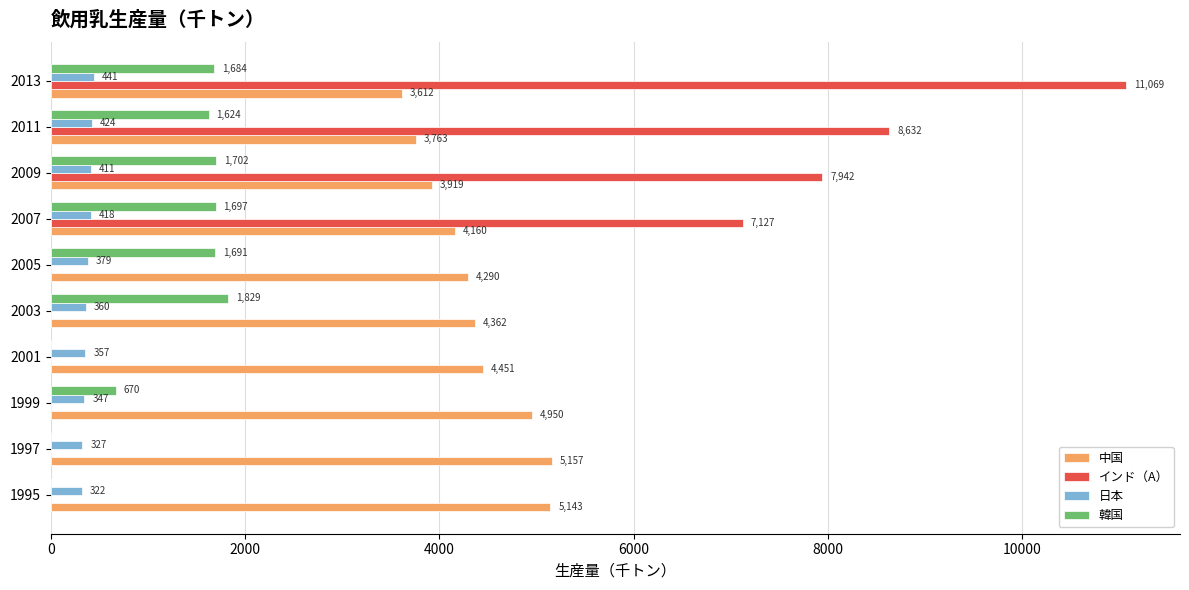

What are all the series names shown in the legend?

中国, インド（A）, 日本, 韓国